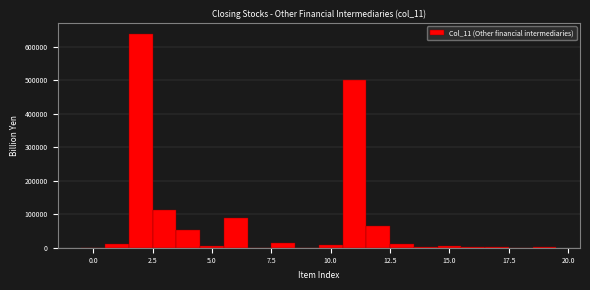

Read against the x-axis, roughly where is the centre of the tallest bar?

2.0